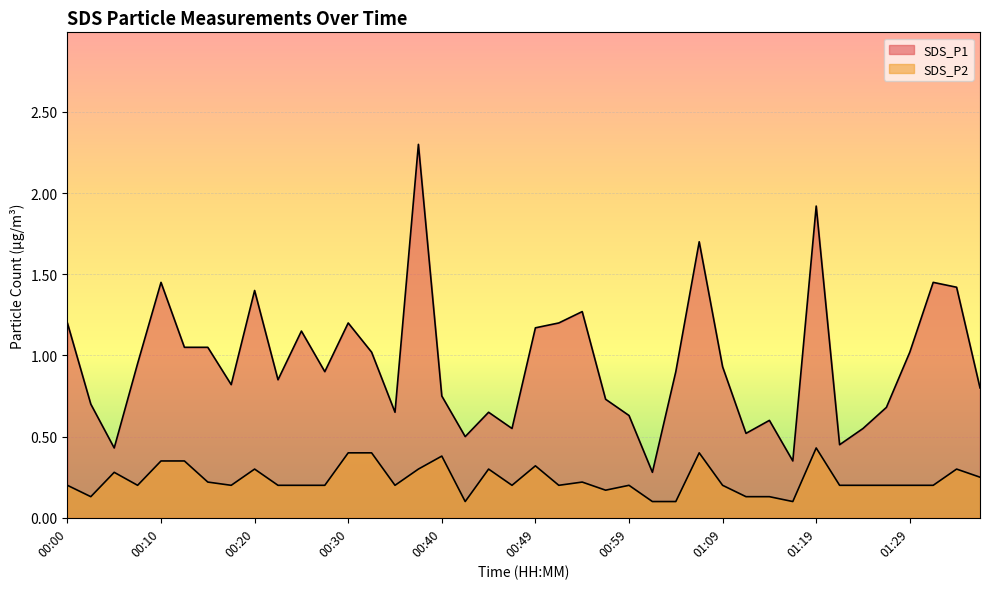

True or false: SDS_P1 and SDS_P2 intersect in this chart.

False